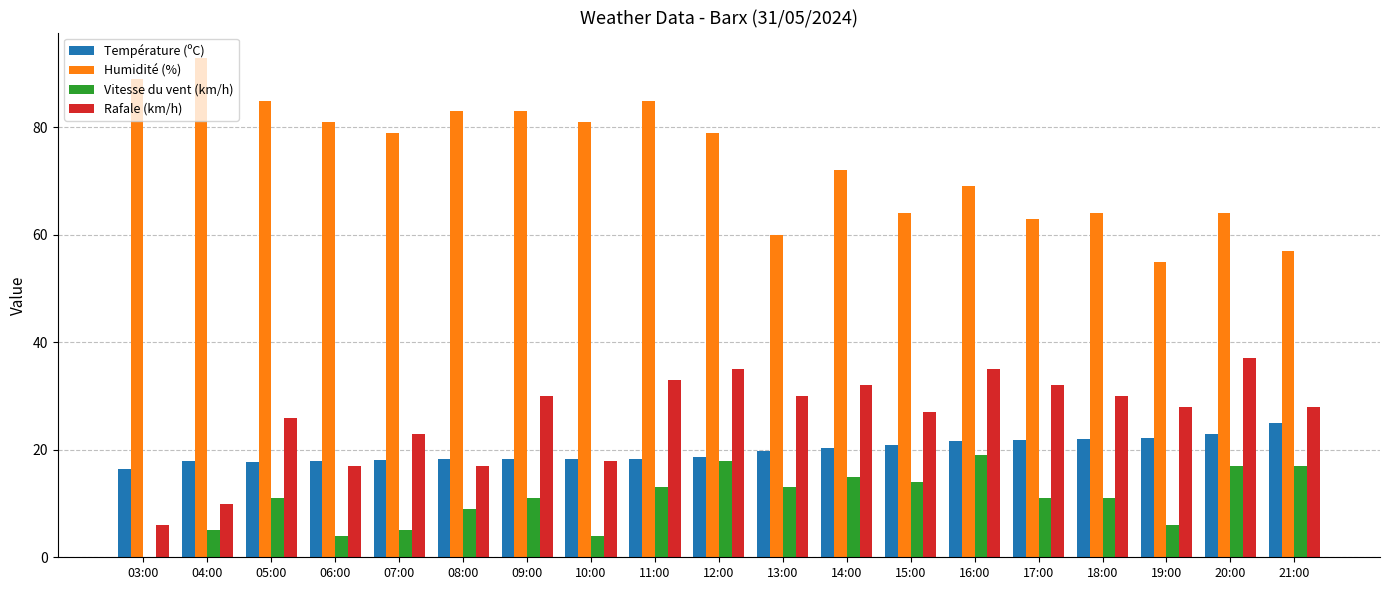

What is the average value of the Vitesse du vent (km/h) series?

10.7